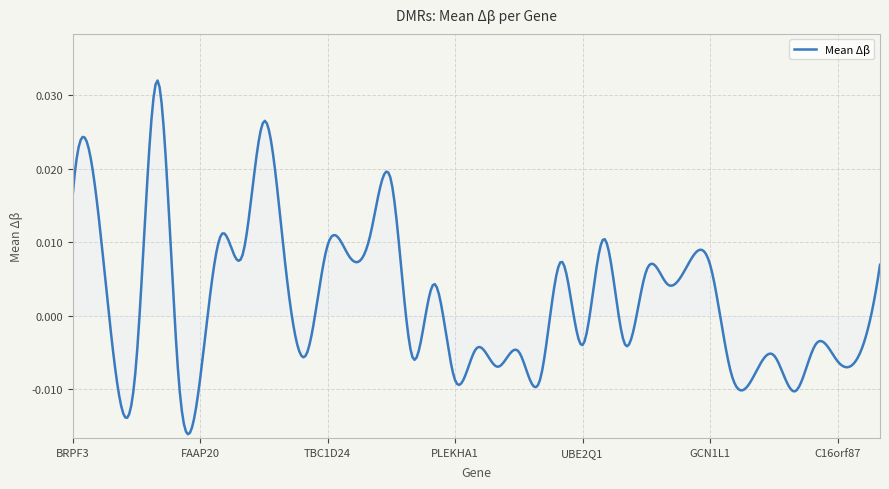

Is this an area chart (filled region under the line)?

No